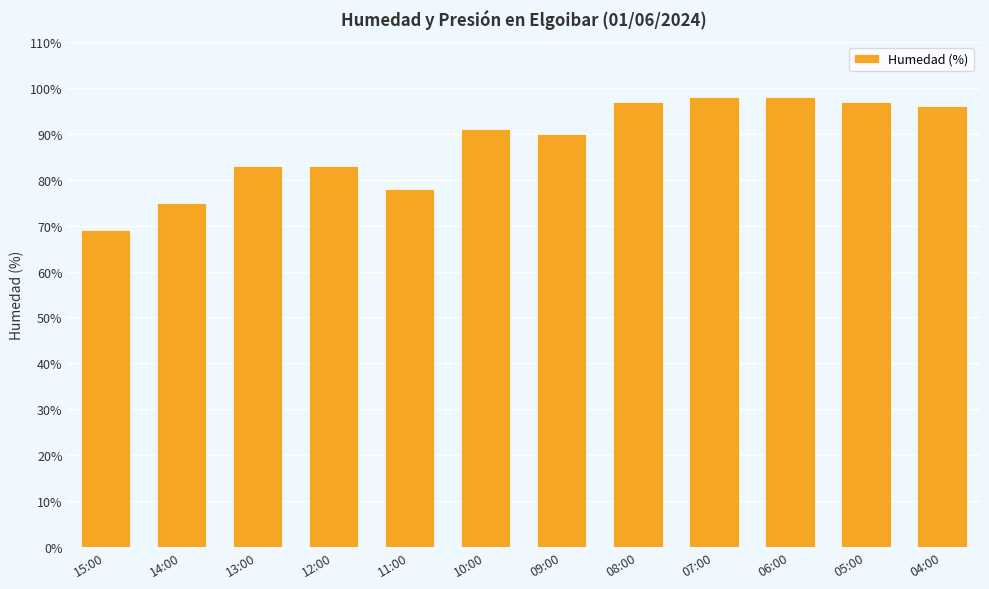

How many bars are there in total?

12